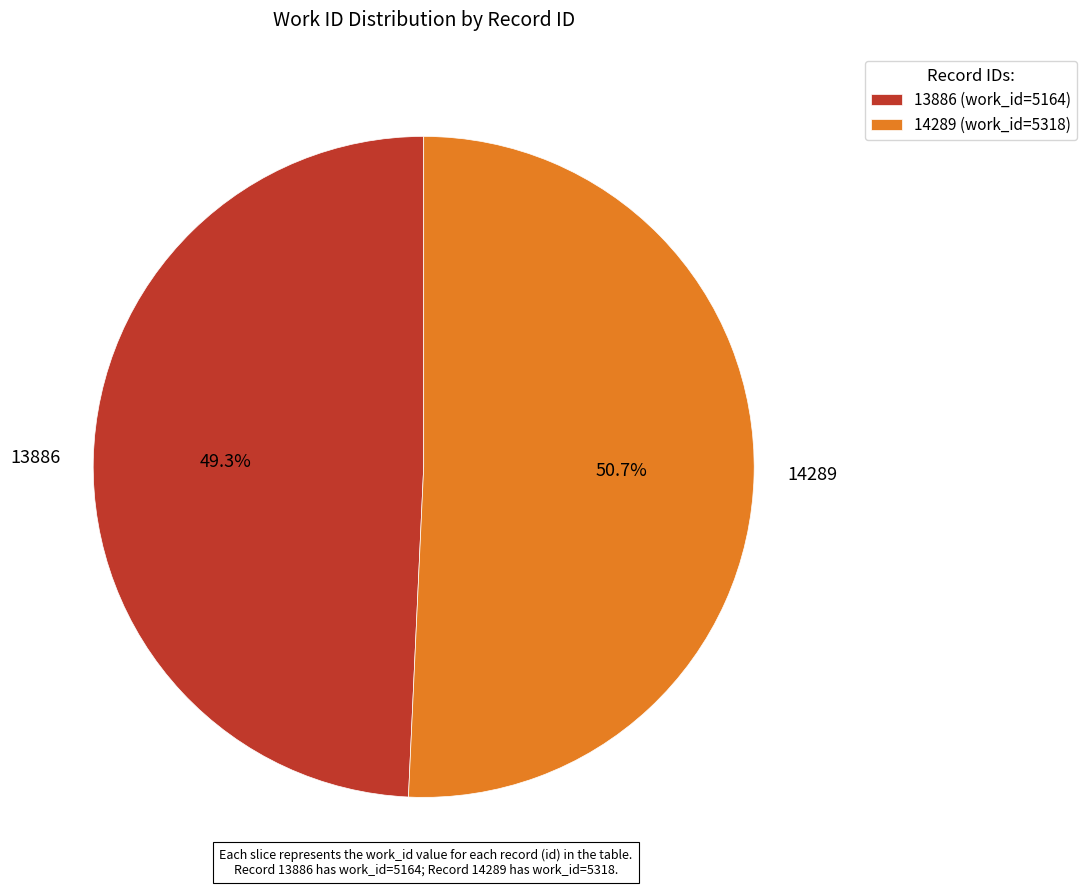

Which slice is the smallest?

13886